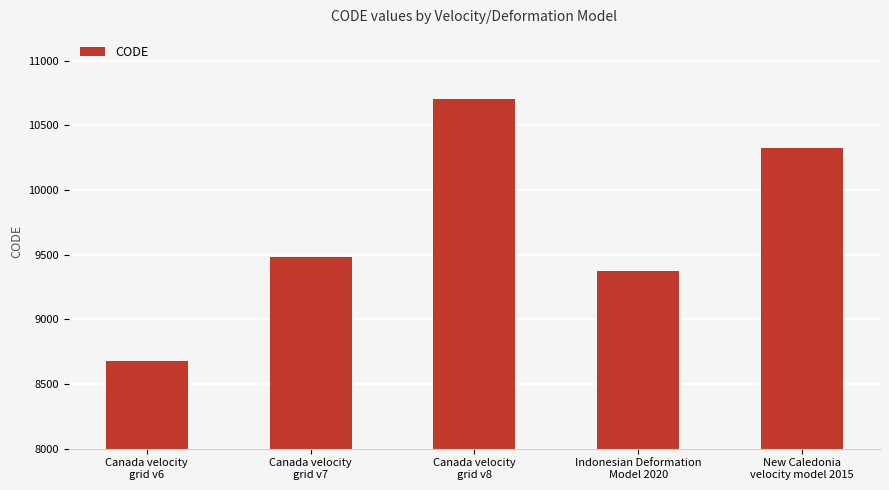

What is the sum of all values?

48564